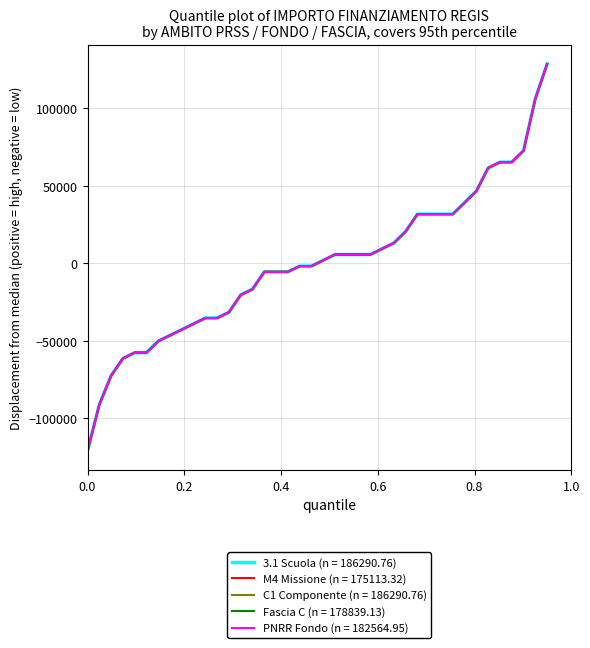

Does the chart display data point markers on the line(s)?

No